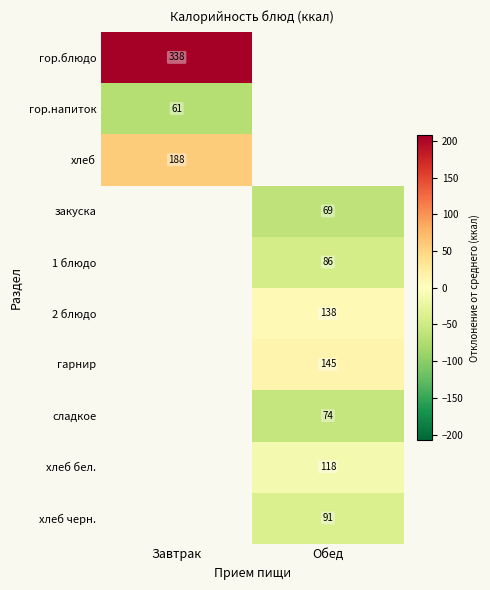

Is it true that 1 блюдо equals 86.0 at Обед?

True